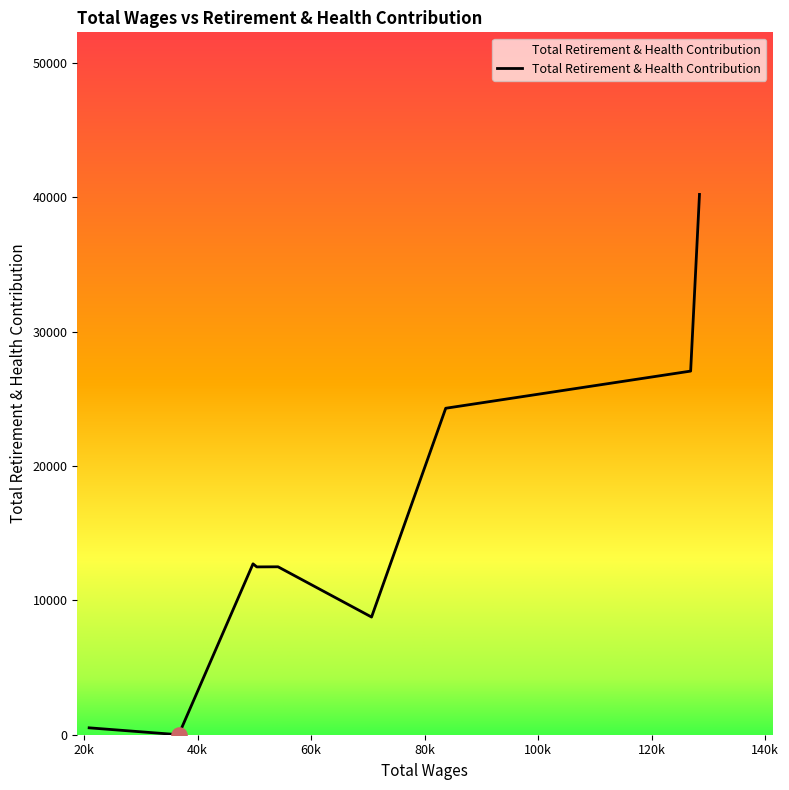

What is the maximum value shown in the chart?

40203